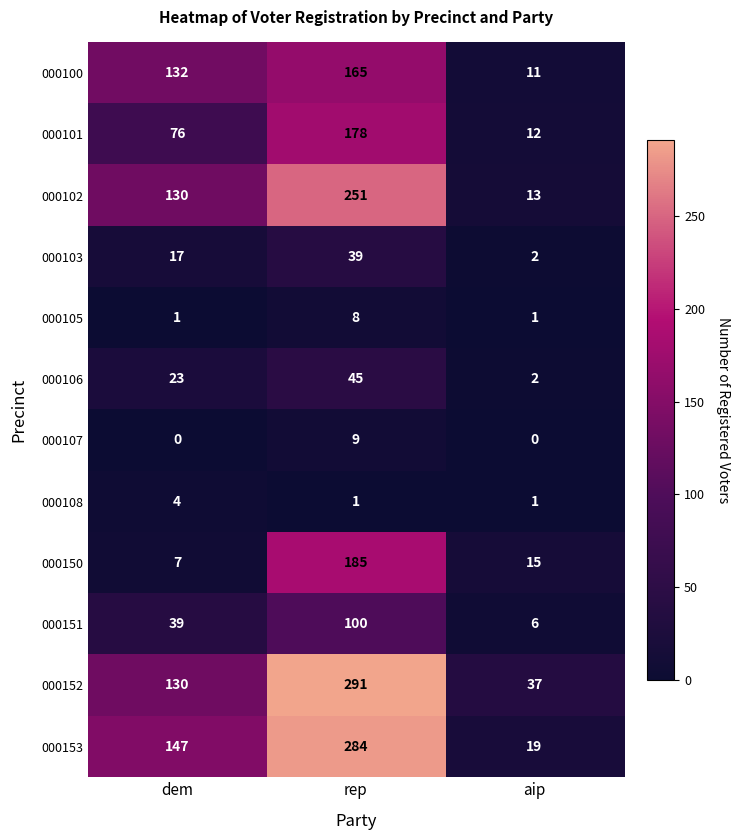

Which series has the widest spread of values?

000153